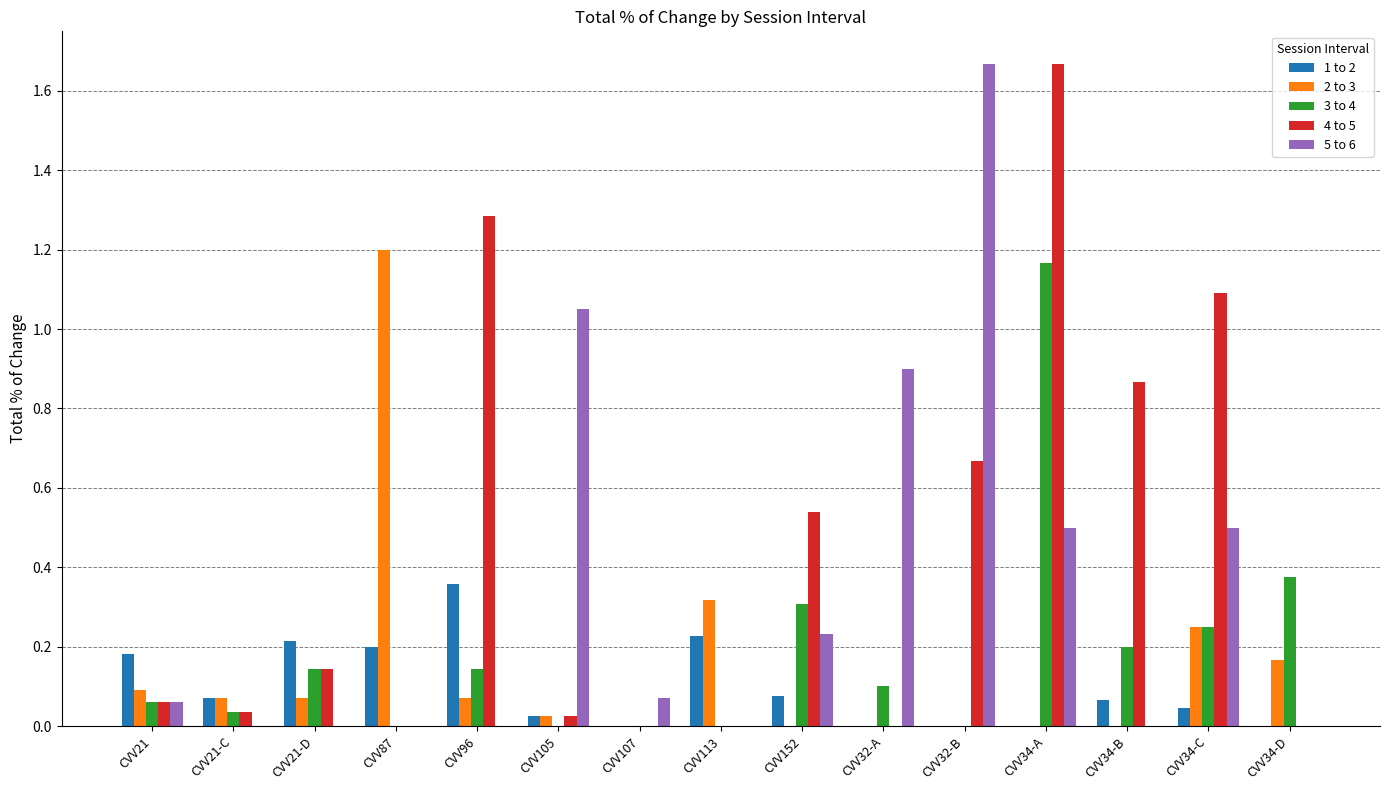

How many data points does each series have?

15